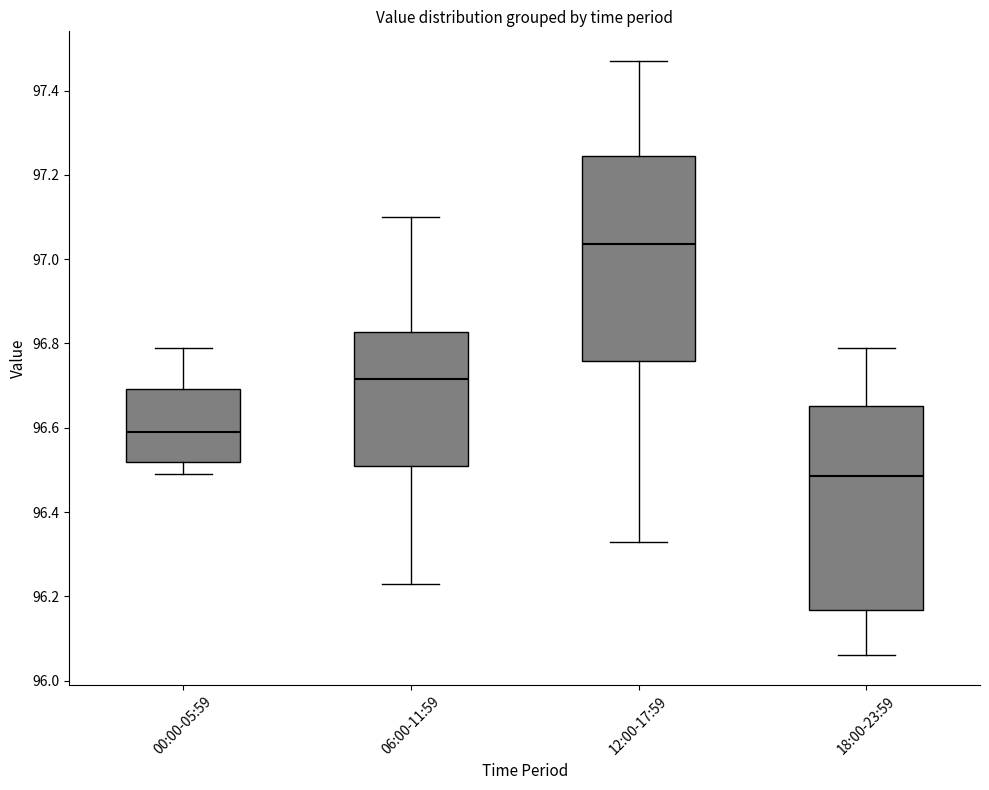

Which box's median line is the highest?

12:00-17:59